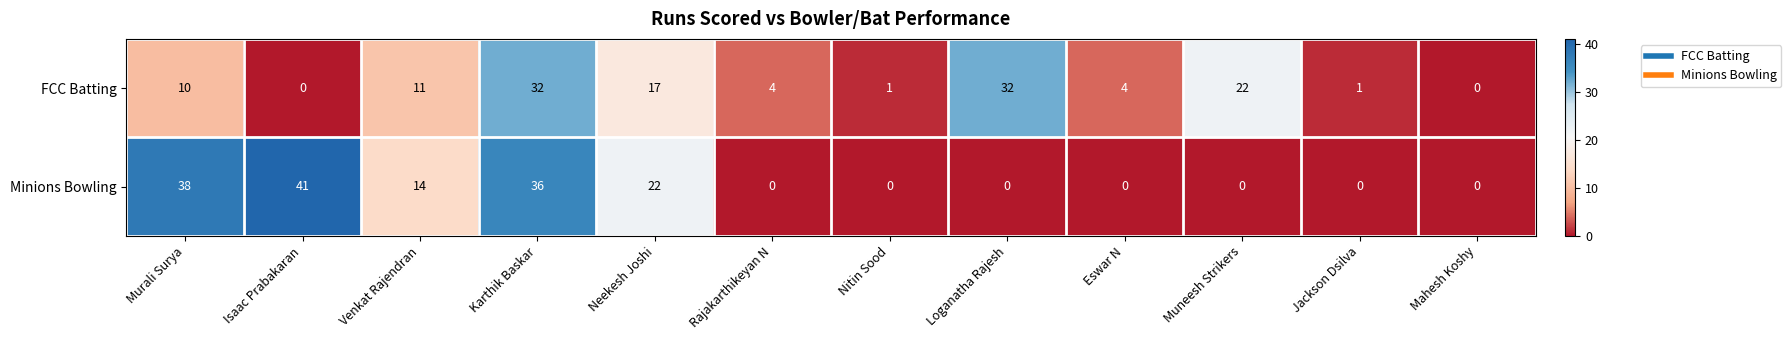

Rank the series by their maximum value, from lowest to highest.

FCC Batting, Minions Bowling